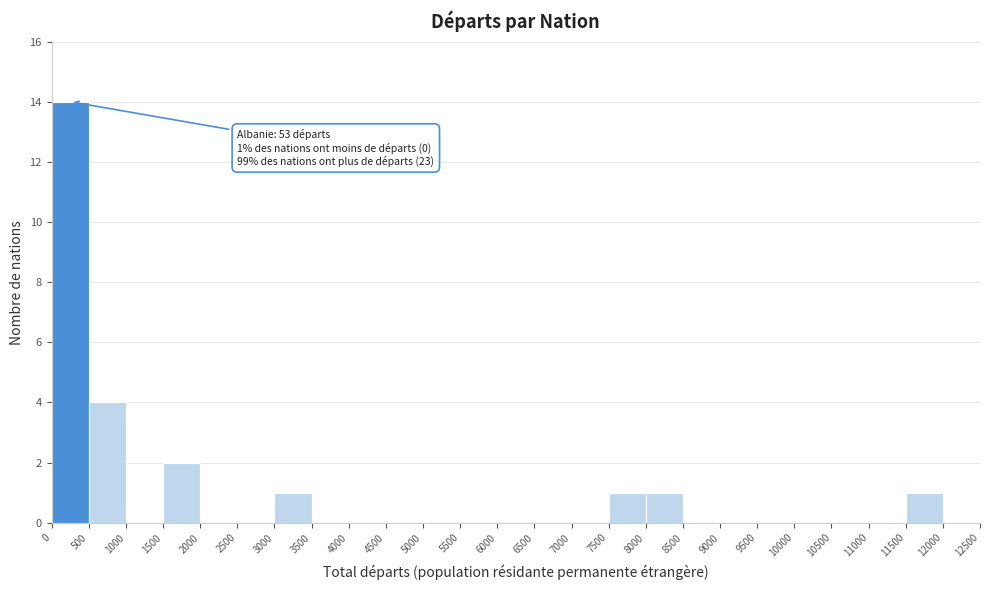

Which range on the x-axis has the tallest bar?

0 to 500